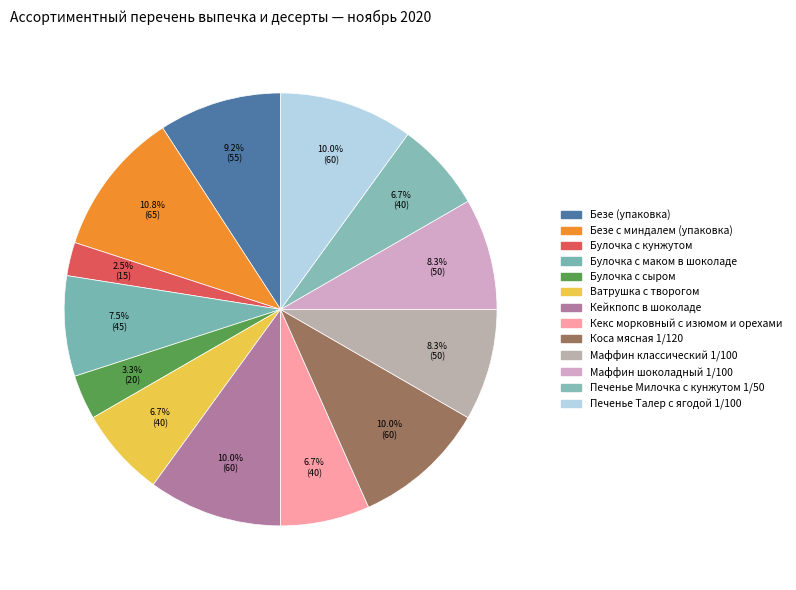

Count the number of slices in the pie.

13